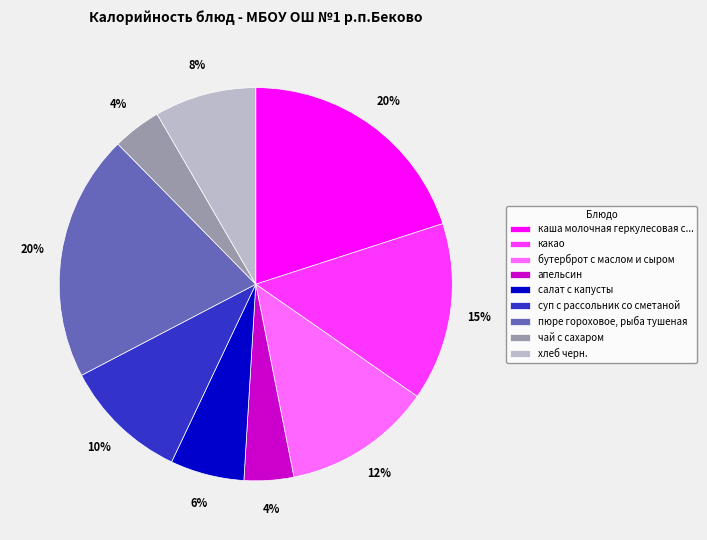

Is there any slice that represents more than half of the pie?

No